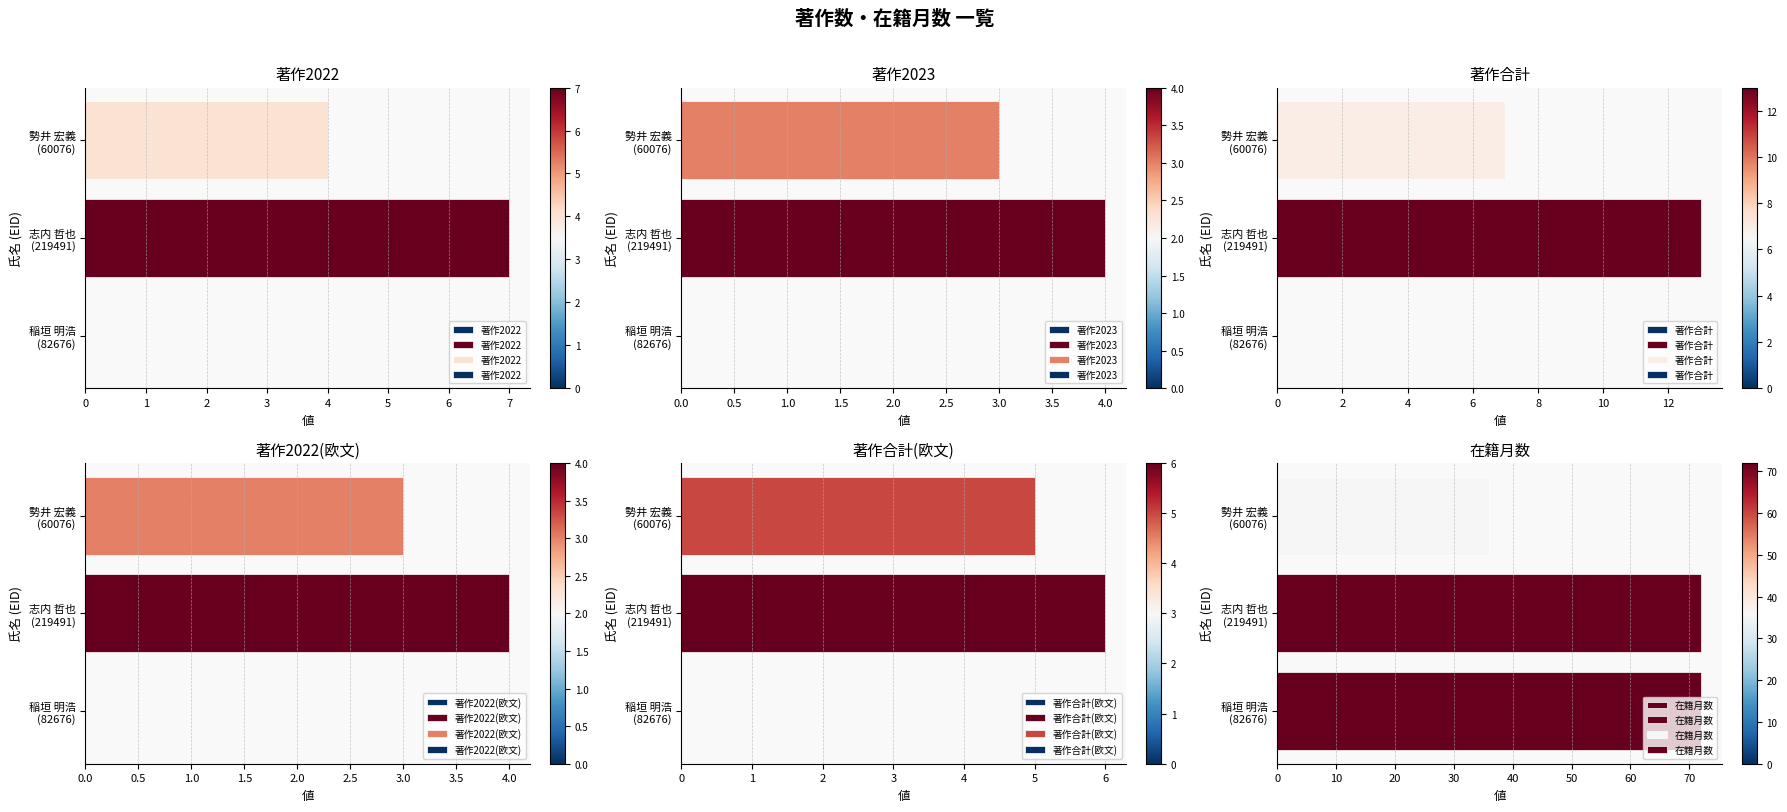

Reading left to right, extract all data points from this chart.

著作2022: 0	7	4
著作2023: 0	4	3
著作合計: 0	13	7
著作2022(欧文): 0	4	3
著作合計(欧文): 0	6	5
在籍月数: 72	72	36